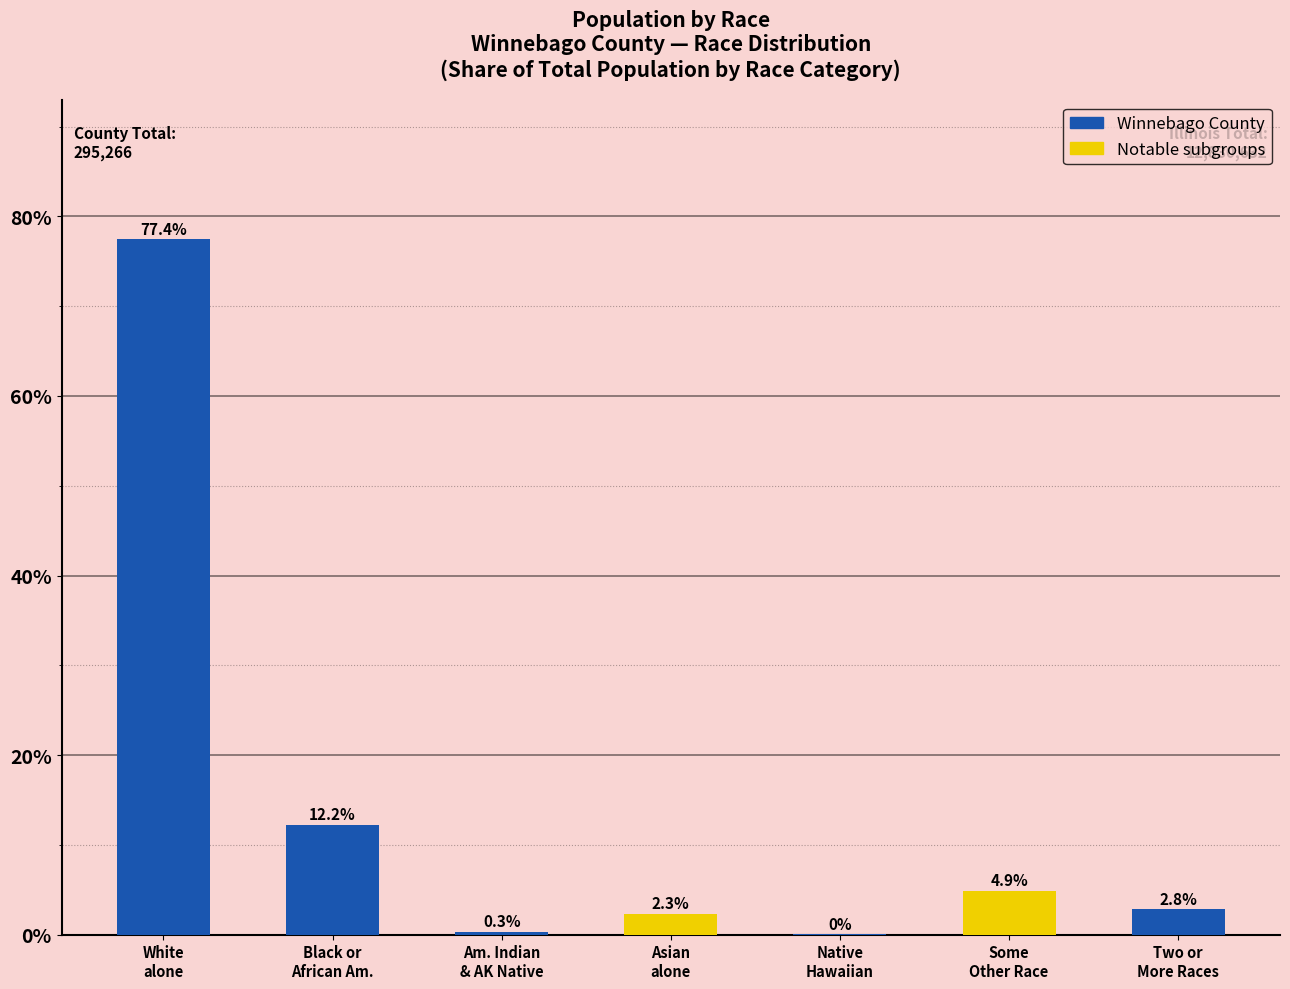

At which category does the chart reach its peak across all series?

White
alone